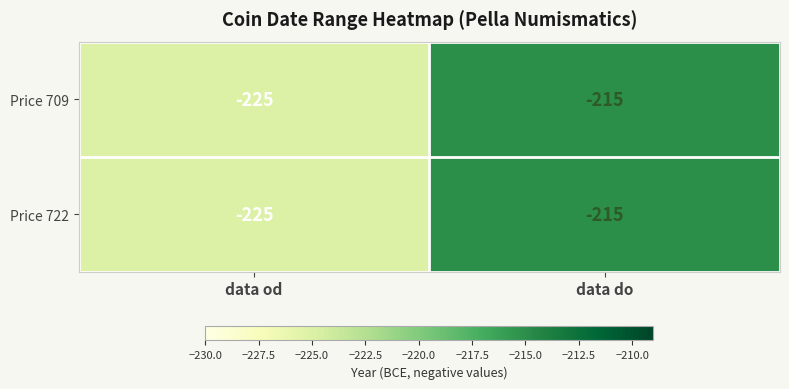

What value does the Price 709 series have at data do?

-215